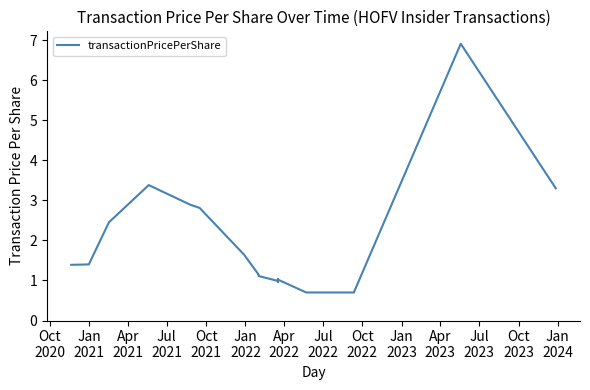

How many values exceed 1?

34